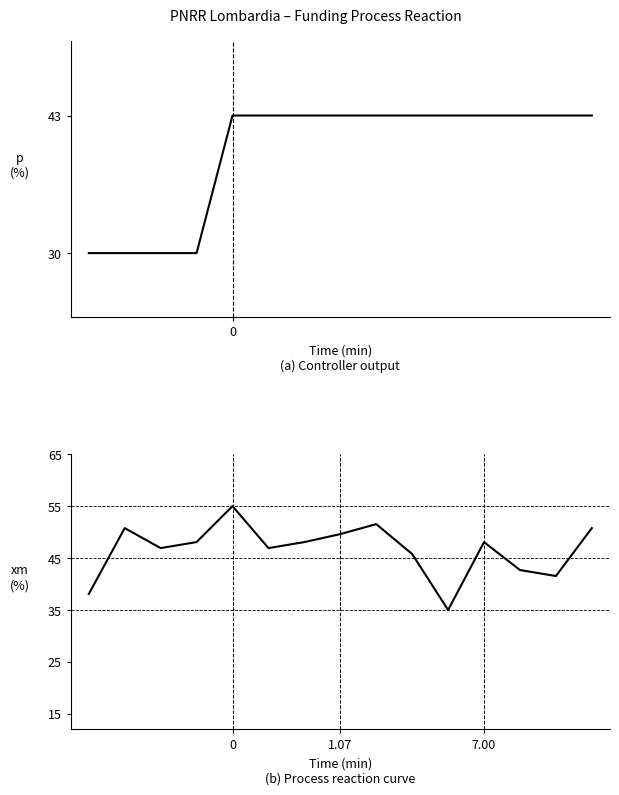

Rank the series at 0 from highest to lowest value.

xm (%), p (%)